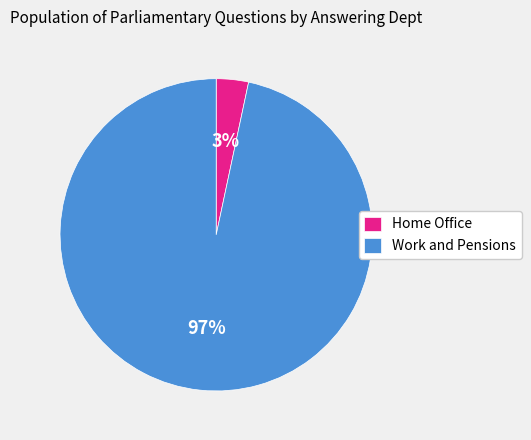

Is it true that Home Office is 3% of the pie?

True